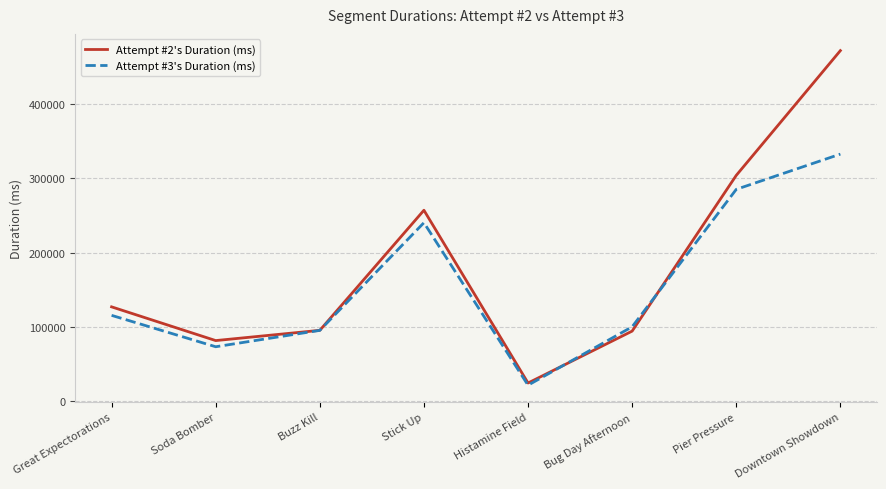

Where is the first local minimum for Attempt #3's Duration (ms)?

Soda Bomber